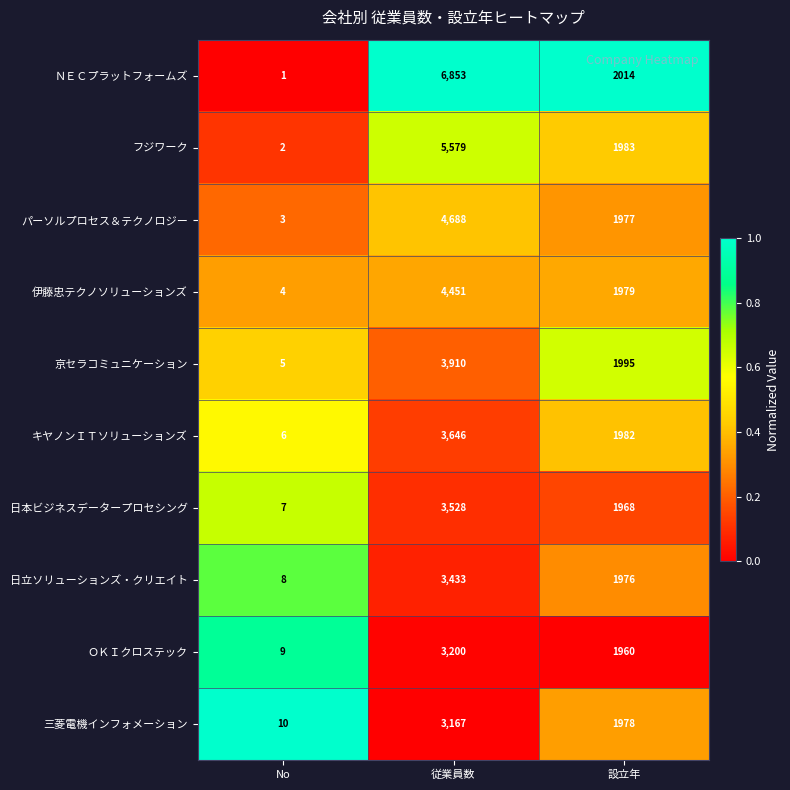

List the series in order of their peak value, lowest first.

三菱電機インフォメーション, ＯＫＩクロステック, 日立ソリューションズ・クリエイト, 日本ビジネスデータープロセシング, キヤノンＩＴソリューションズ, 京セラコミュニケーション, 伊藤忠テクノソリューションズ, パーソルプロセス＆テクノロジー, フジワーク, ＮＥＣプラットフォームズ